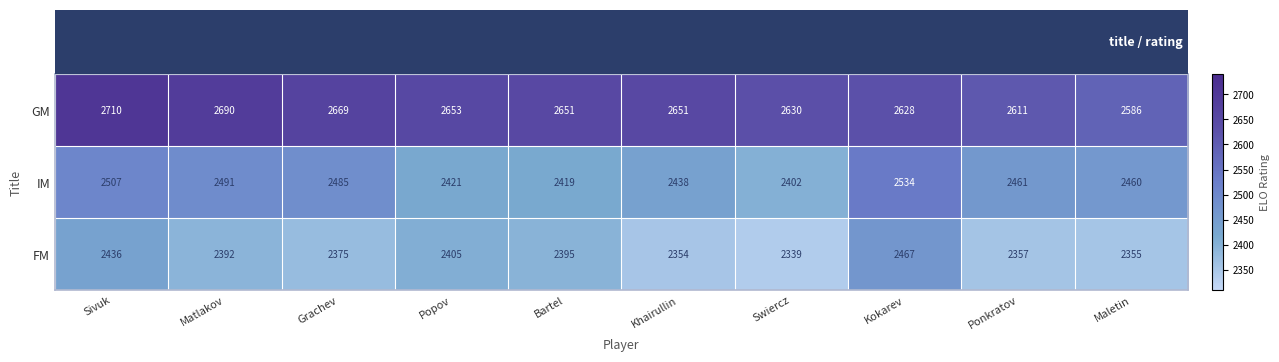

Which series changed the most between Kokarev and Ponkratov?

FM